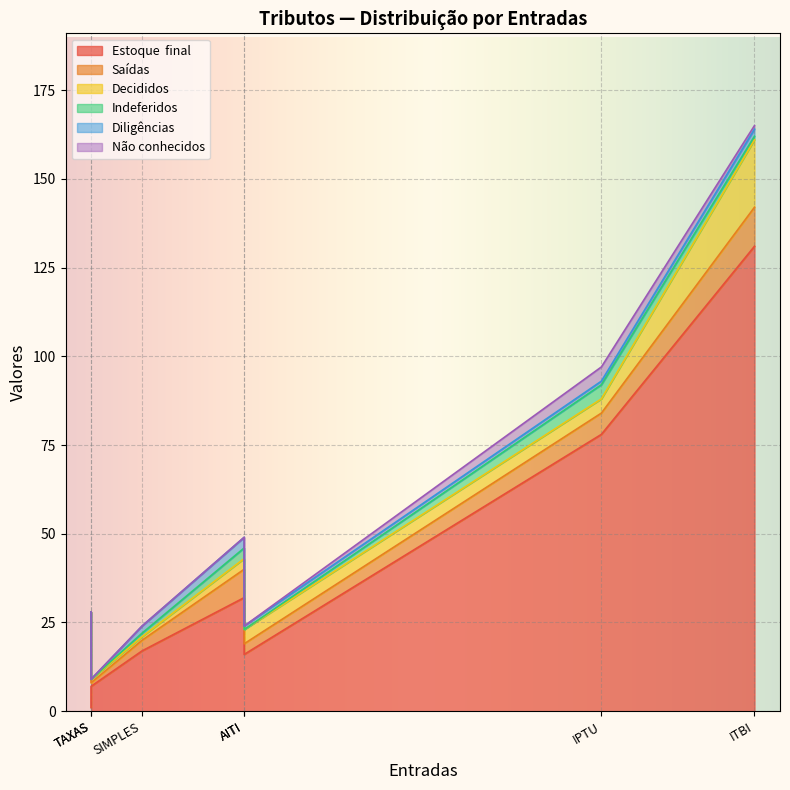

At which label is Não conhecidos closest to 2?

ITBI